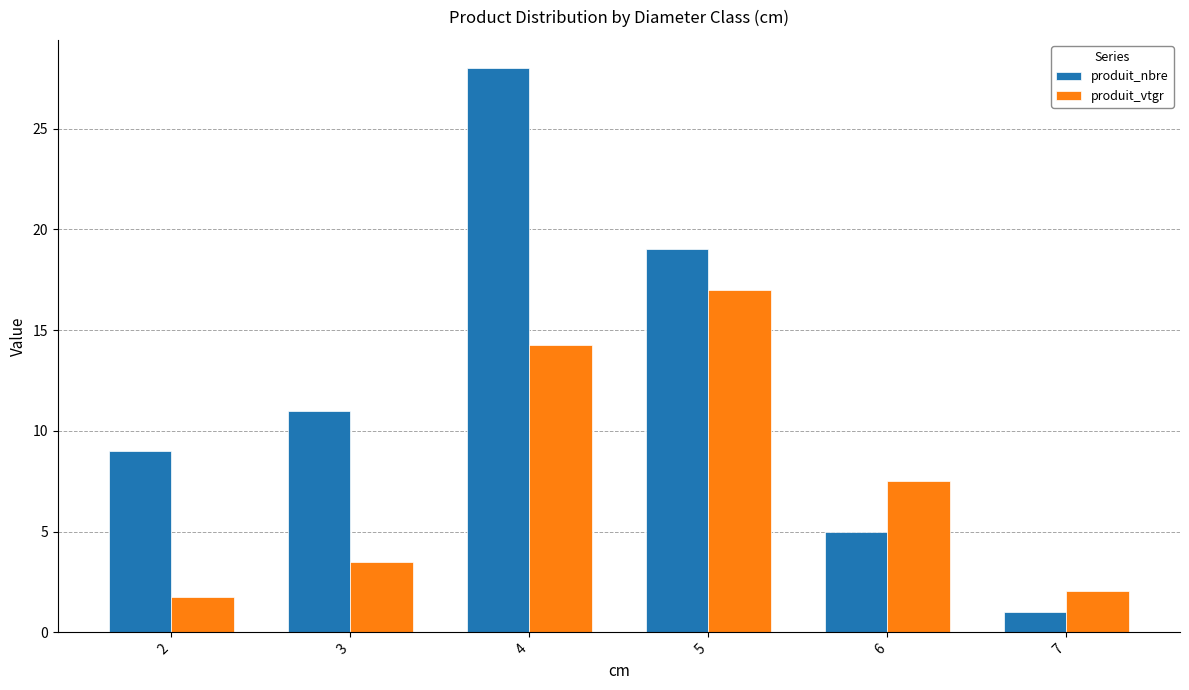

What is the difference between the second highest and second lowest values in the produit_vtgr series?

12.2